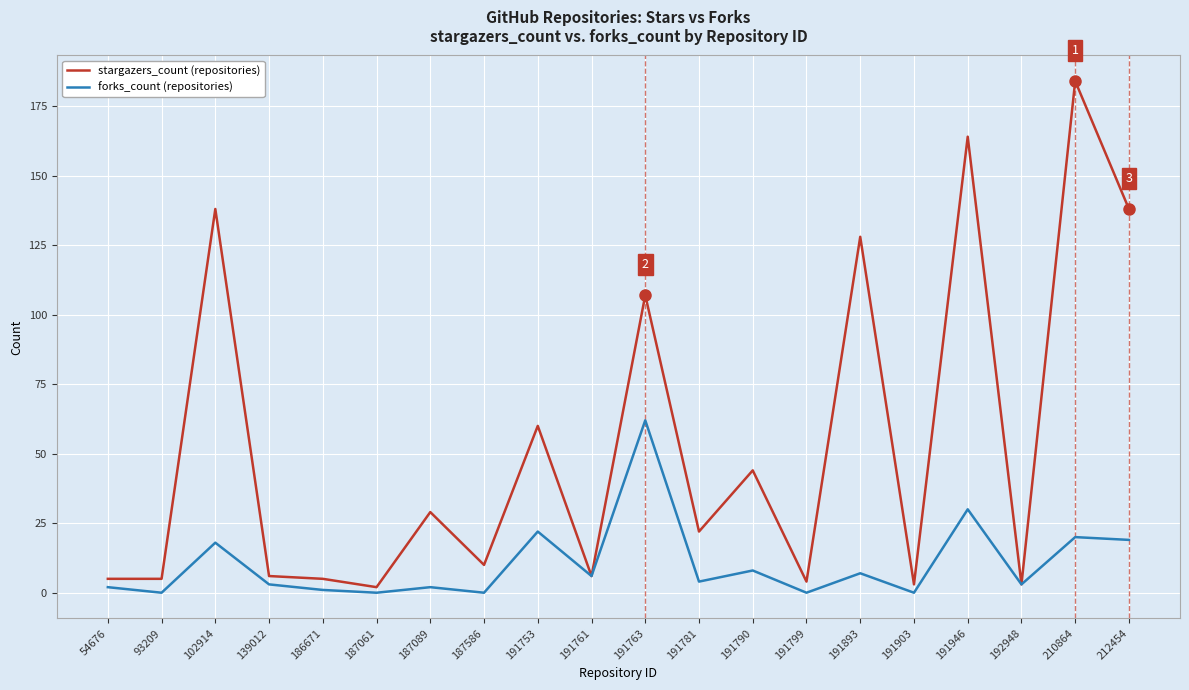

What is the total value across all series at 191946?

194